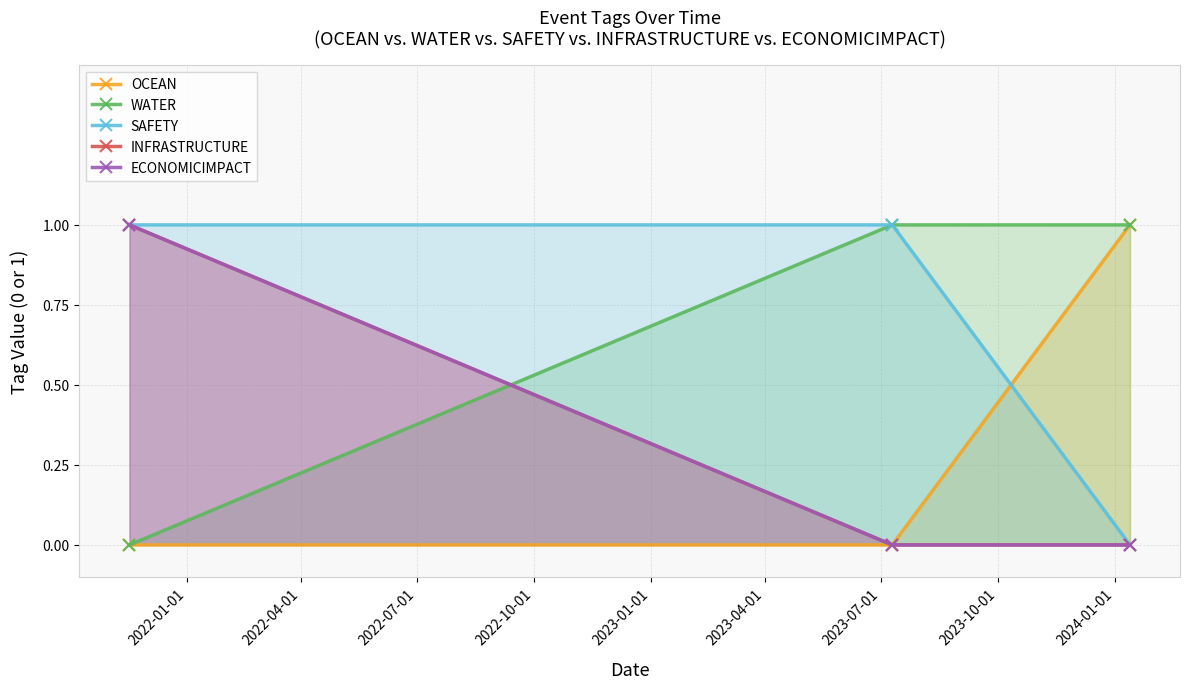

Which series has the largest range (max minus min)?

OCEAN